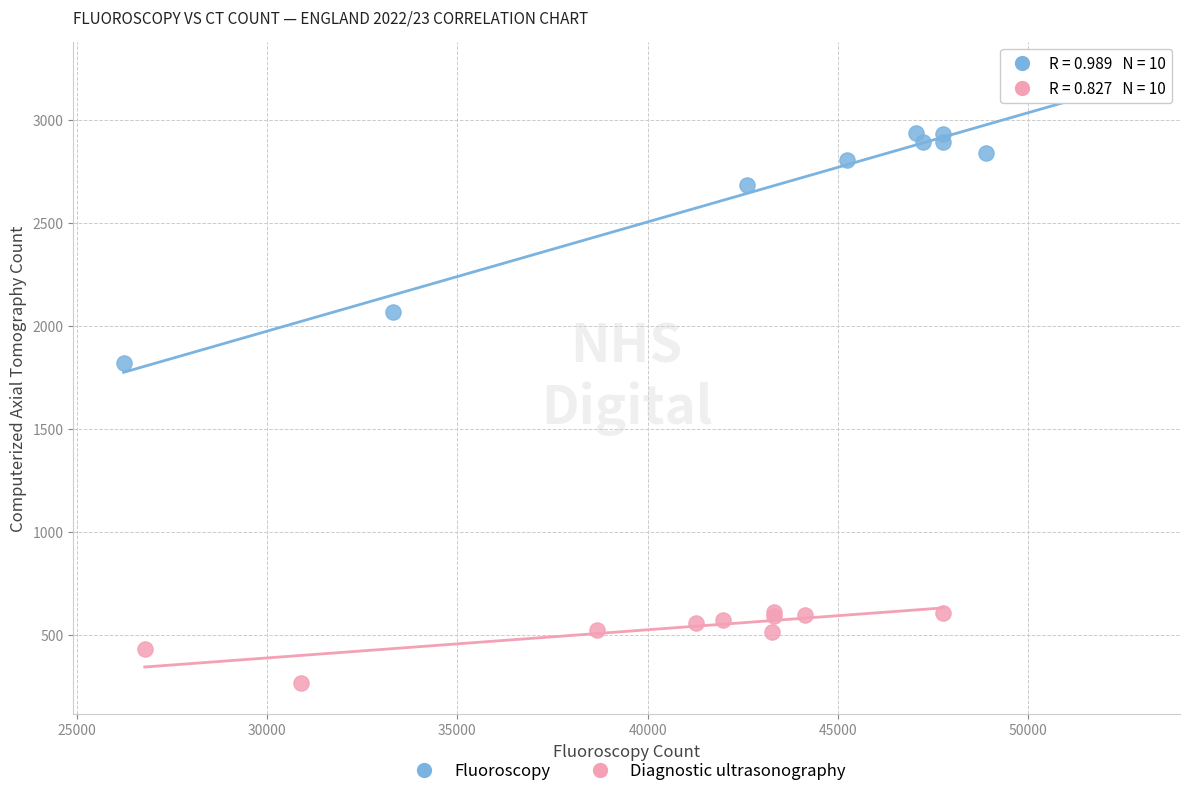

Which series has the largest Y range (max minus min)?

Fluoroscopy